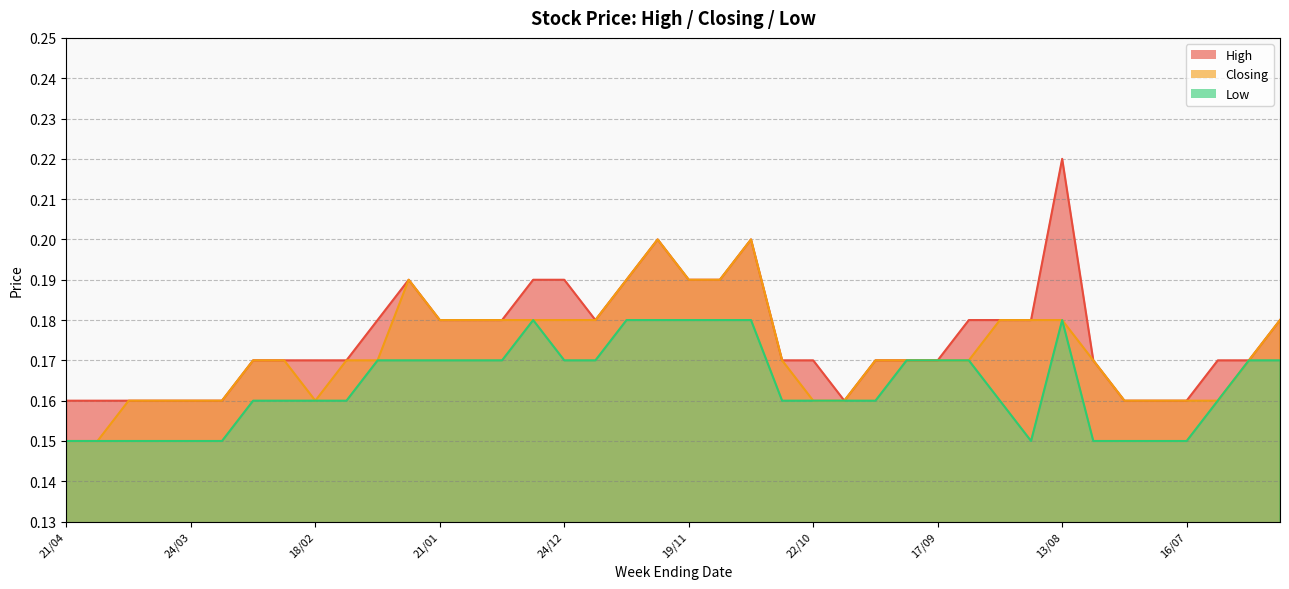

The Low series shows 0.3 at 29/10. True or false?

False